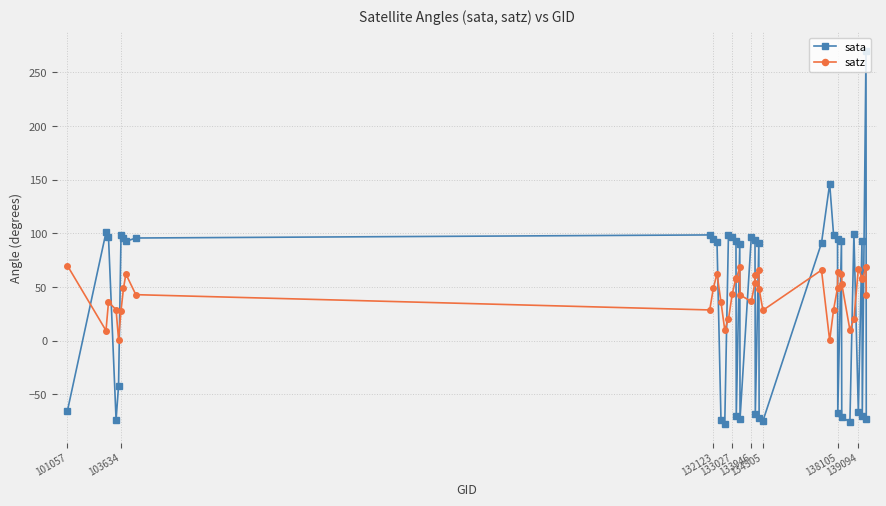

Rank the series by their maximum value, from highest to lowest.

sata, satz